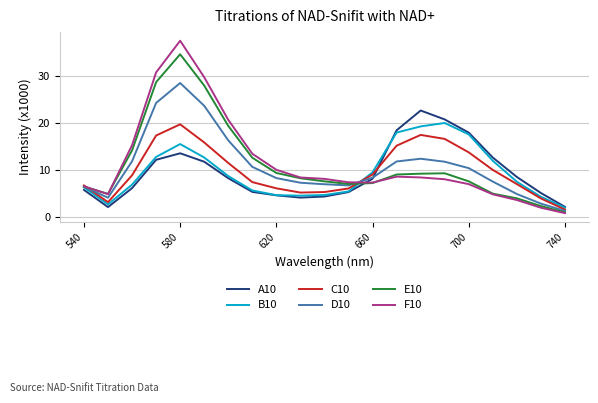

What is the highest value of the E10 series?

34.8